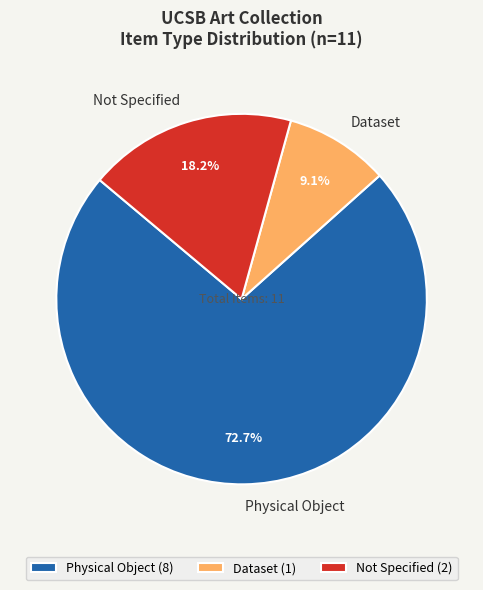

True or false: Physical Object accounts for 55% of the total.

False